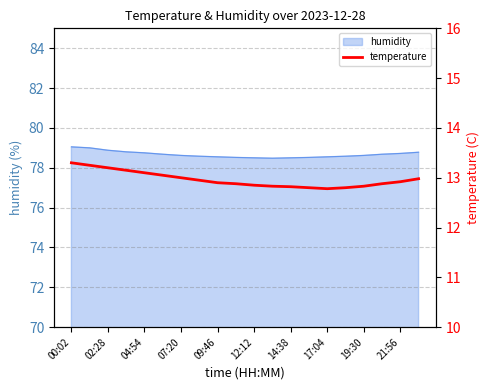

True or false: humidity has a value of 22.6 at 14:38.

False